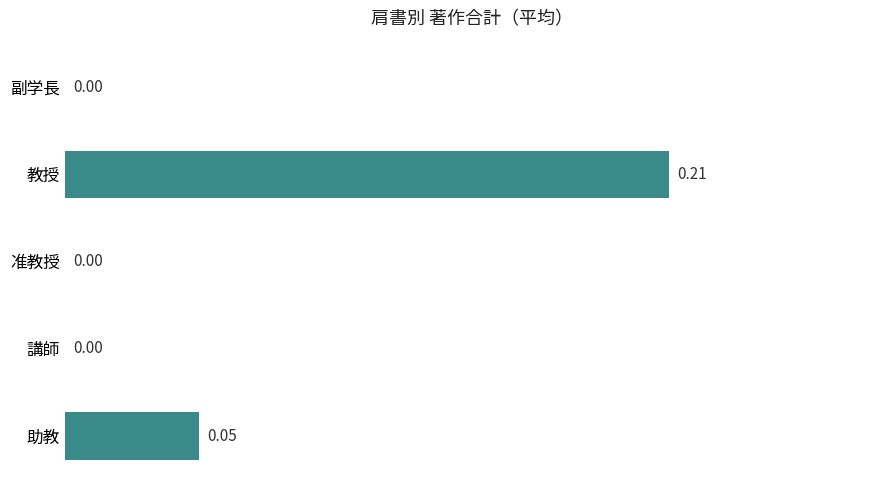

Count the values in the range 0 to 1.

5